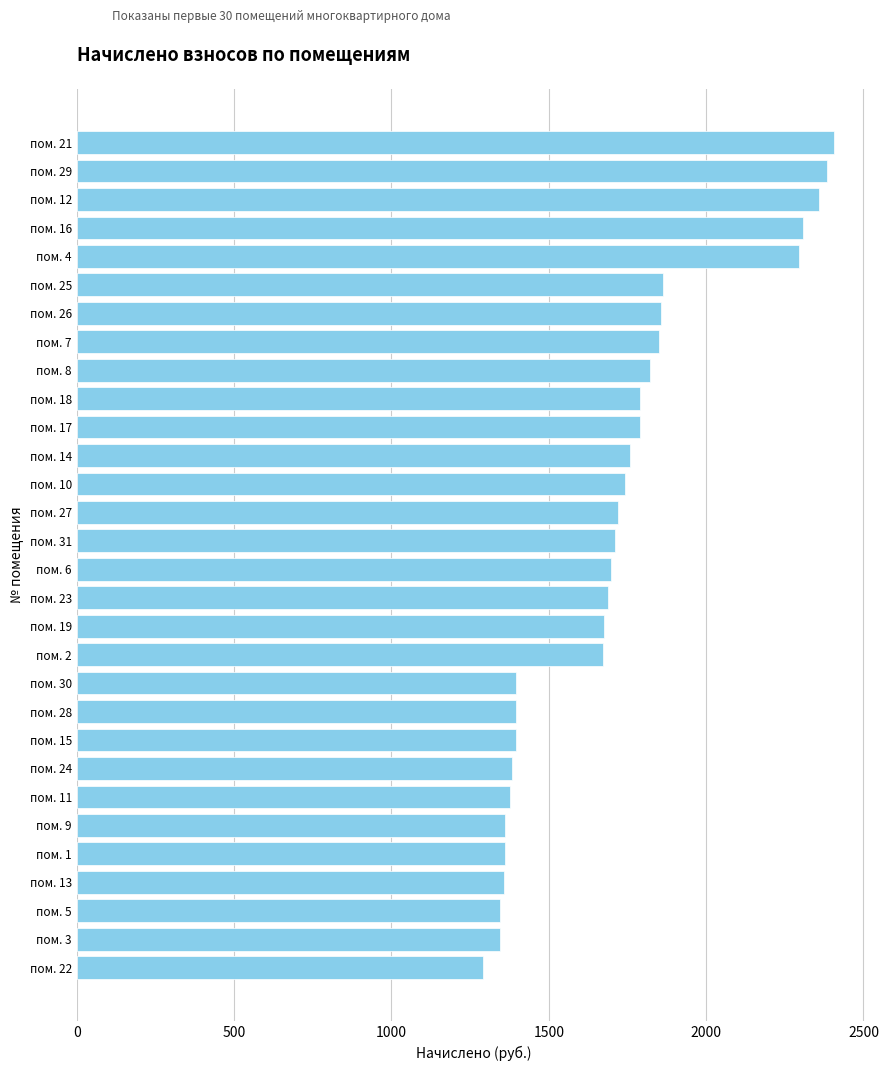

What is the difference between the second highest and minimum values?

1093.0